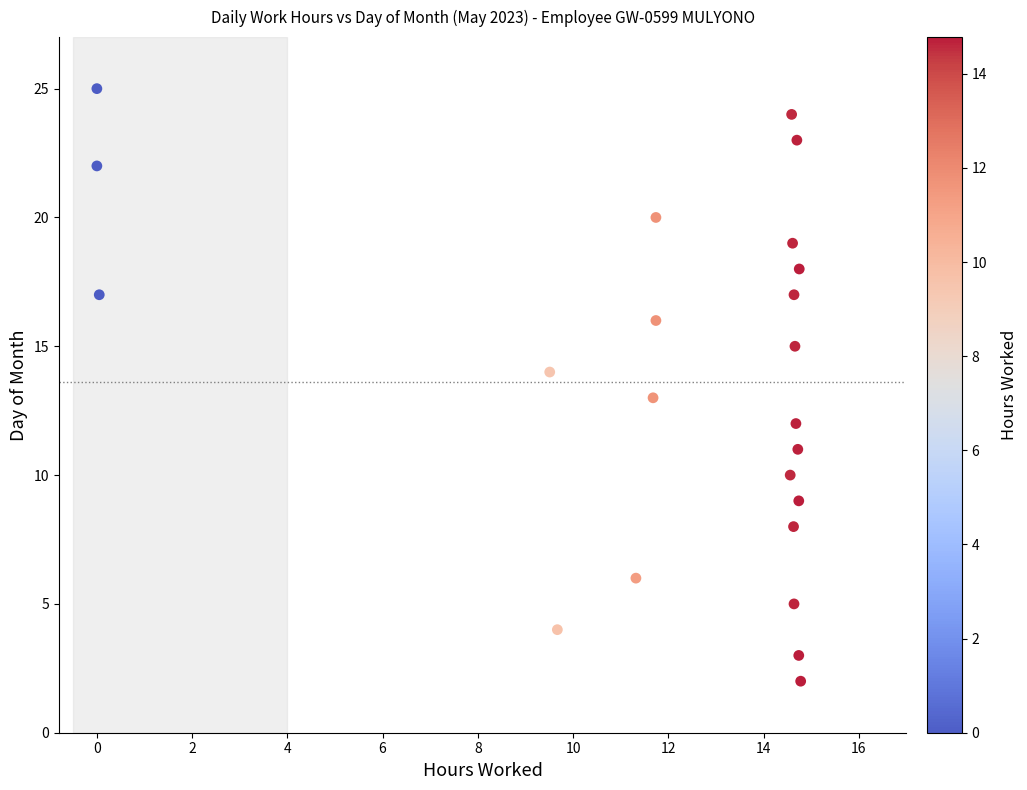

What is the range of Y values (max minus min)?

23